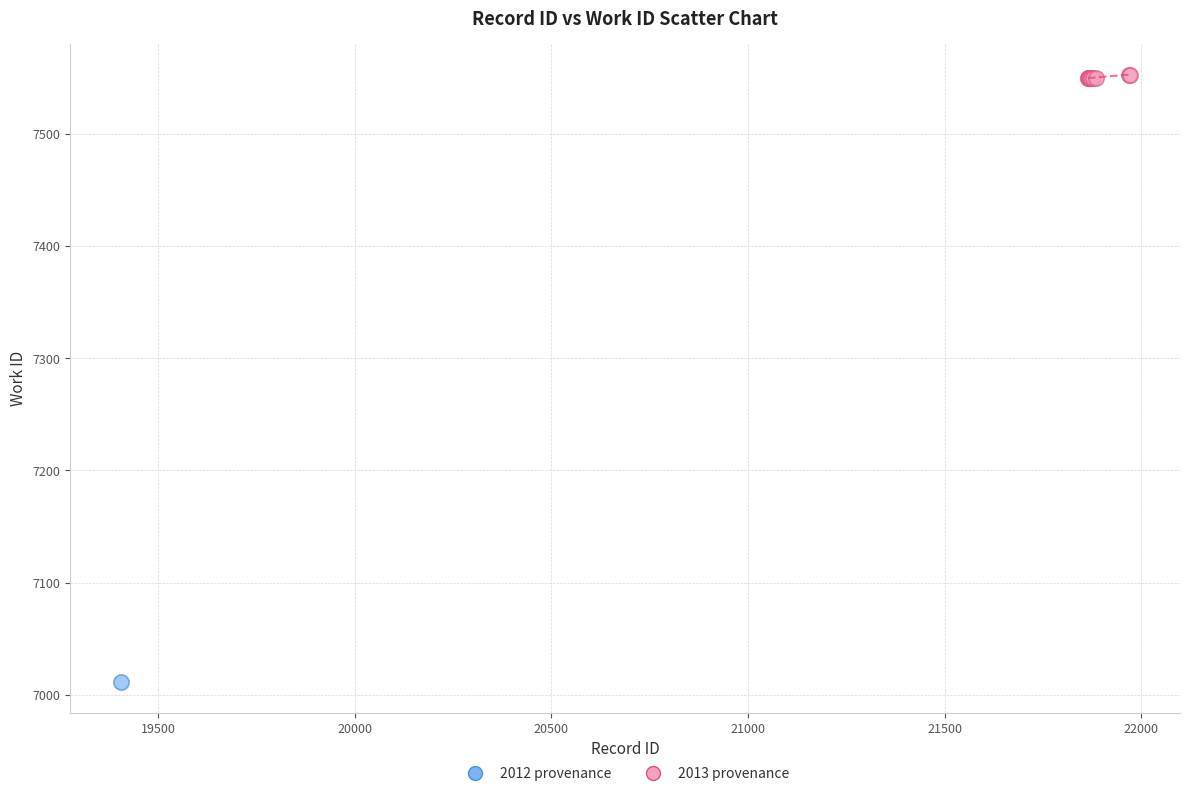

What are all the series names shown in the legend?

2012 provenance, 2013 provenance